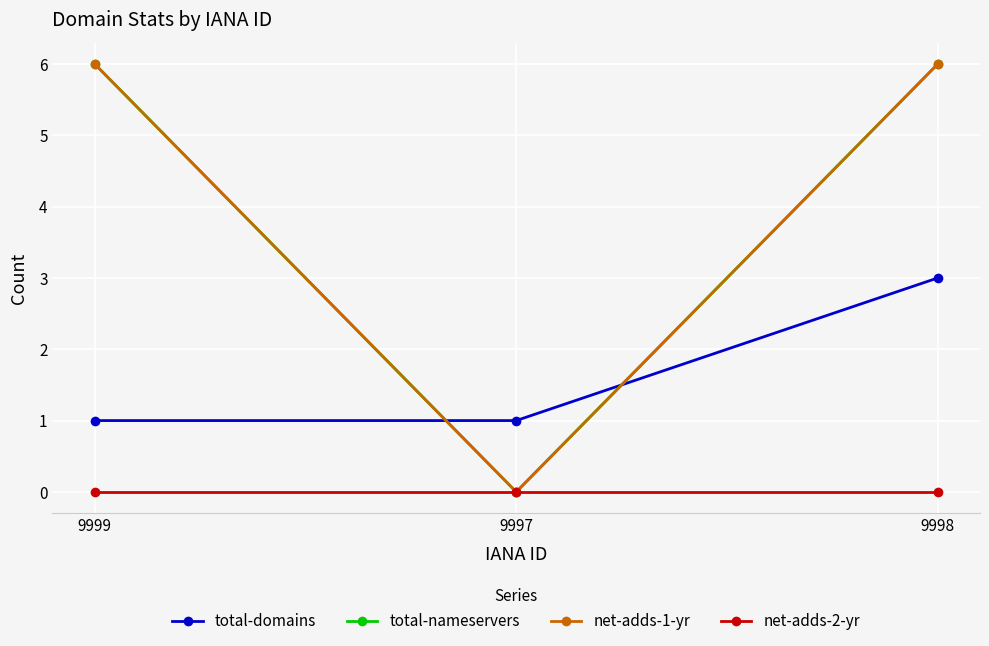

Is the value of net-adds-2-yr at 9999 greater than the value of total-domains at 9997?

No